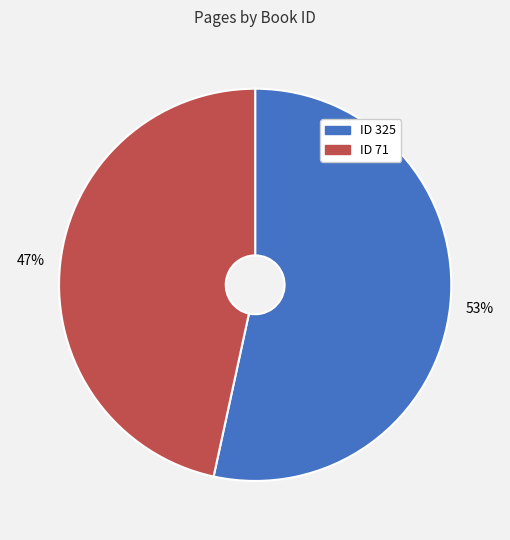

Is there a majority slice in this chart?

Yes